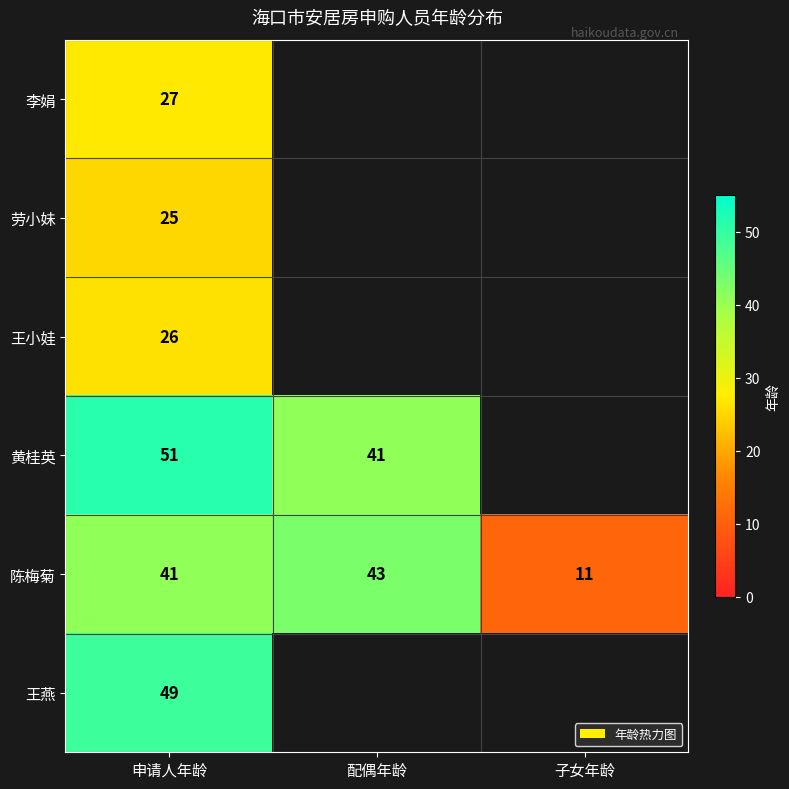

The value of 陈梅菊 at 子女年龄 is 11. True or false?

True